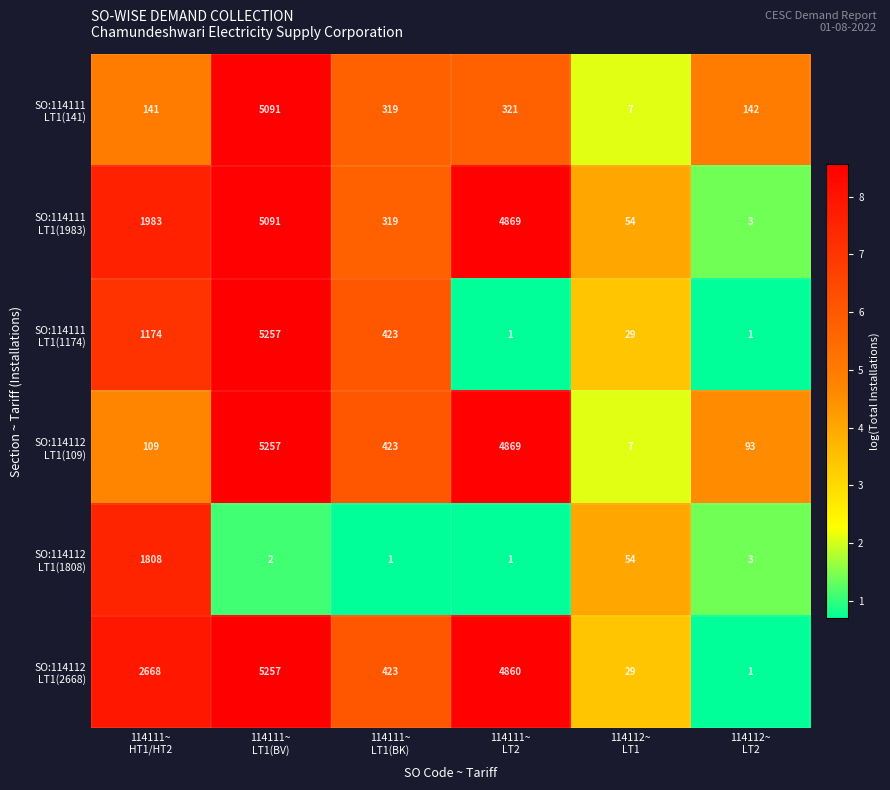

What is the maximum value shown in the chart?

5257